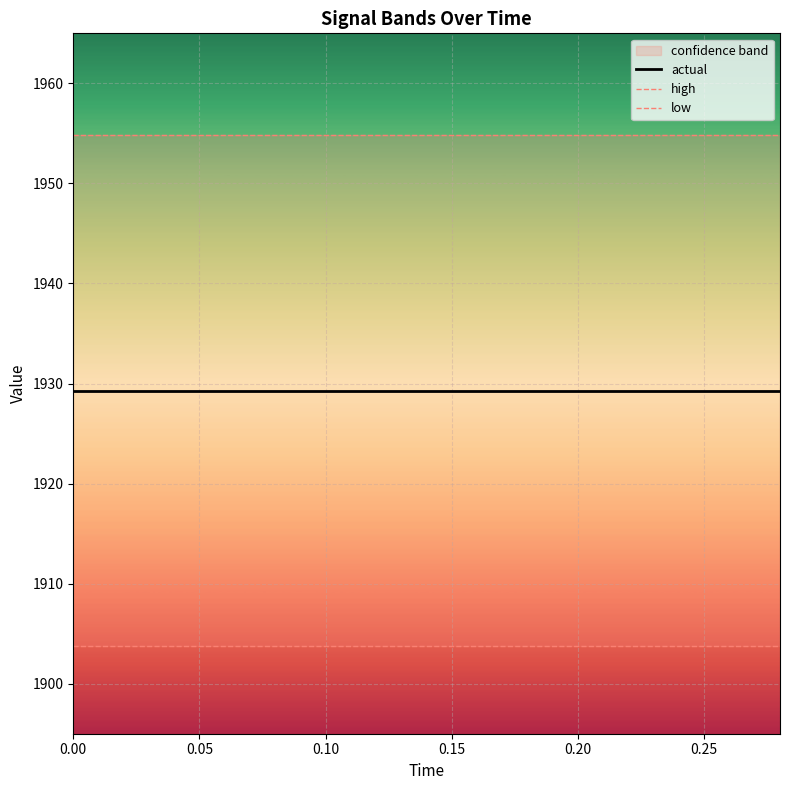

Rank the series by their maximum value, from highest to lowest.

high, actual, low